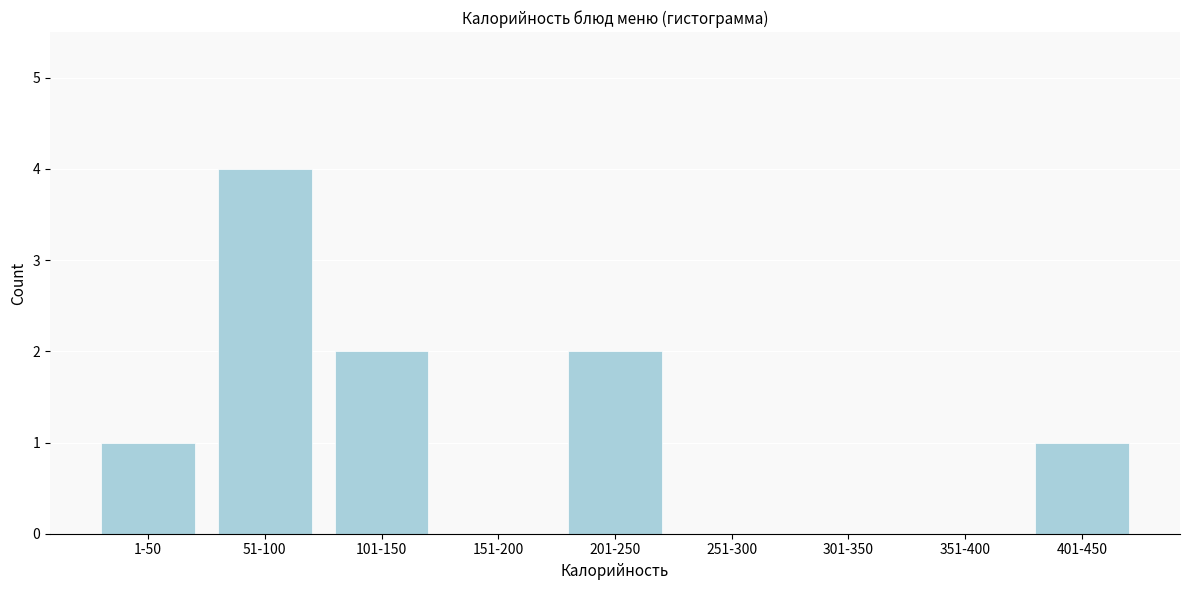

Reading left to right, extract all data points from this chart.

1-50=1	51-100=4	101-150=2	151-200=0	201-250=2	251-300=0	301-350=0	351-400=0	401-450=1